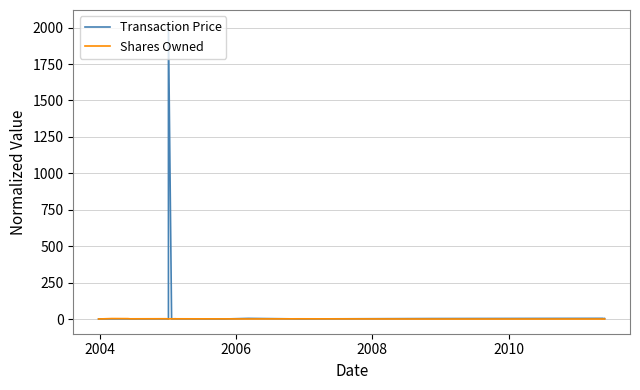

At how many categories does at least one series exceed 1171?

1